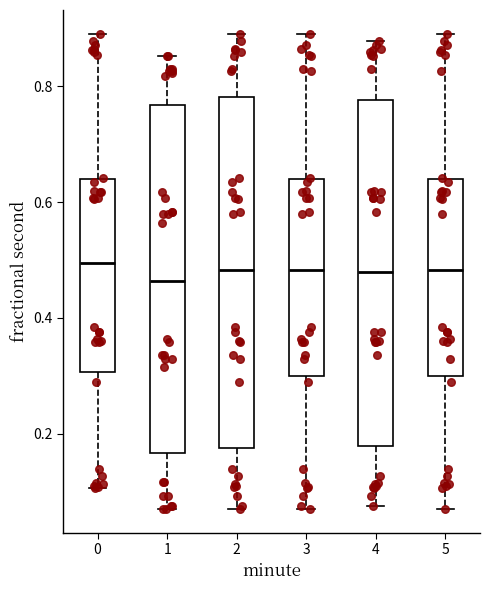

Reading left to right, read every box against the y-axis: the position of its median line, the range the box covers, and the ends of its whiskers. The values are not printed on the chart, so give them approximately, as read against the axis.

0: median 0.50, box 0.30 to 0.64, whiskers 0.10 to 0.90
1: median 0.46, box 0.16 to 0.76, whiskers 0.08 to 0.86
2: median 0.48, box 0.18 to 0.78, whiskers 0.08 to 0.90
3: median 0.48, box 0.30 to 0.64, whiskers 0.08 to 0.90
4: median 0.48, box 0.18 to 0.78, whiskers 0.08 to 0.88
5: median 0.48, box 0.30 to 0.64, whiskers 0.08 to 0.90